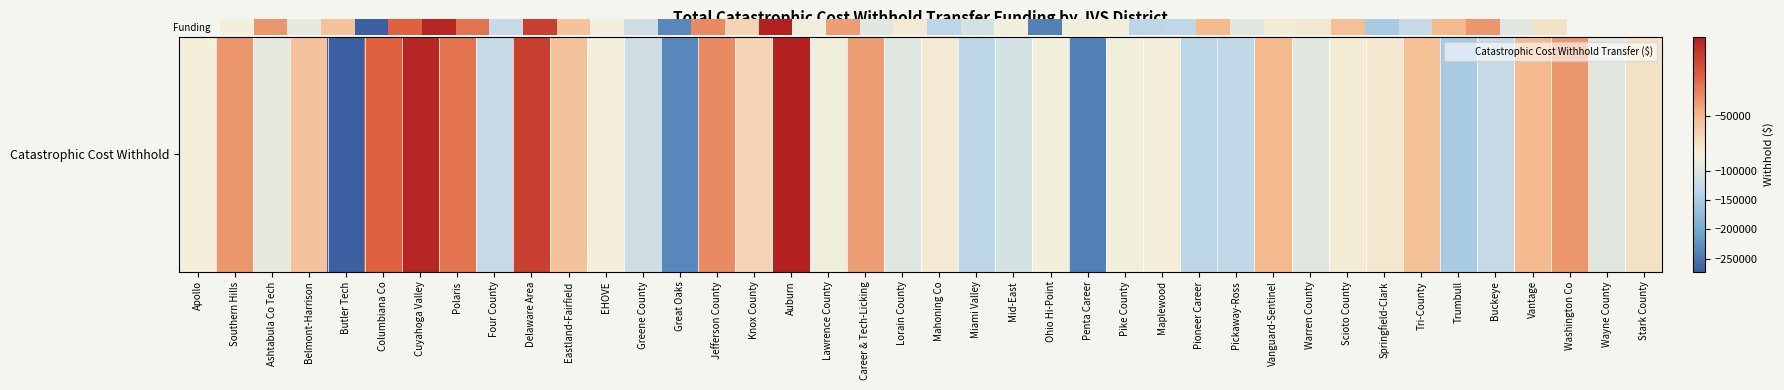

At which category does the chart reach its peak across all series?

Auburn